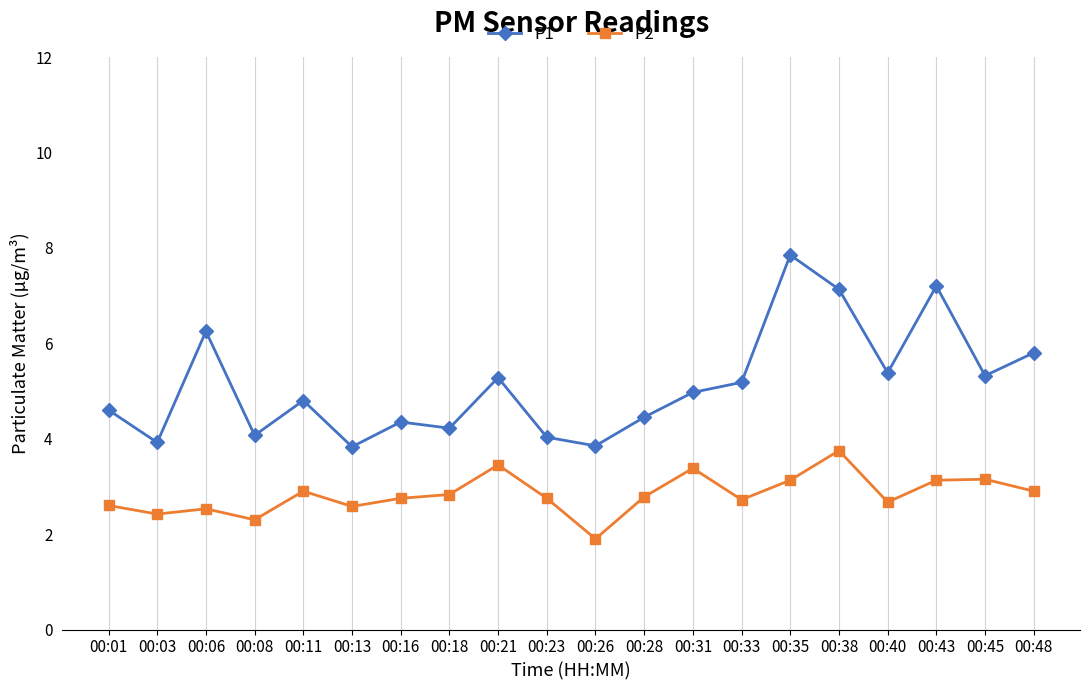

Where is P2 nearest to the value 2?

00:26